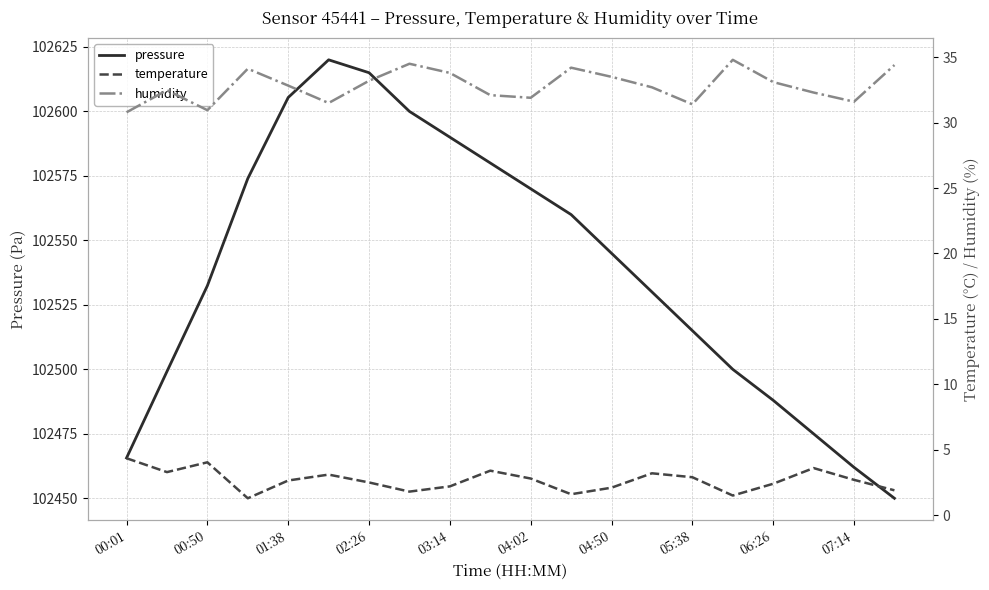

The pressure series shows 102488.0 at 06:26. True or false?

True